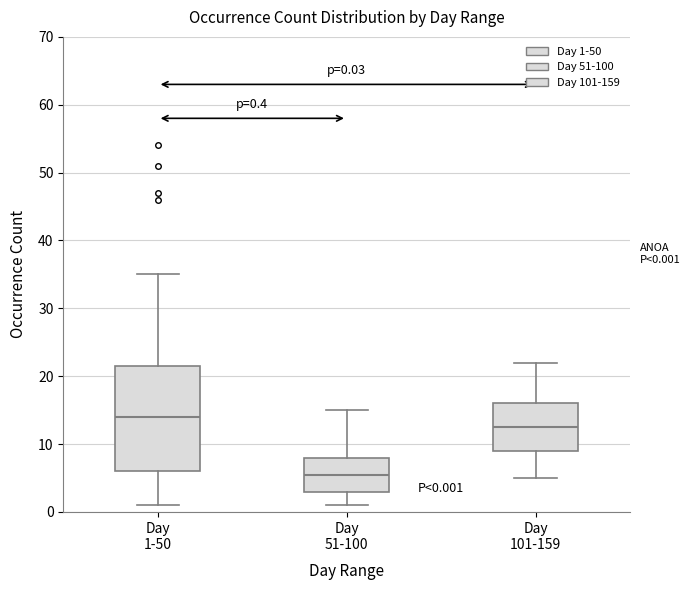

Which box has the highest median line?

Day 1-50